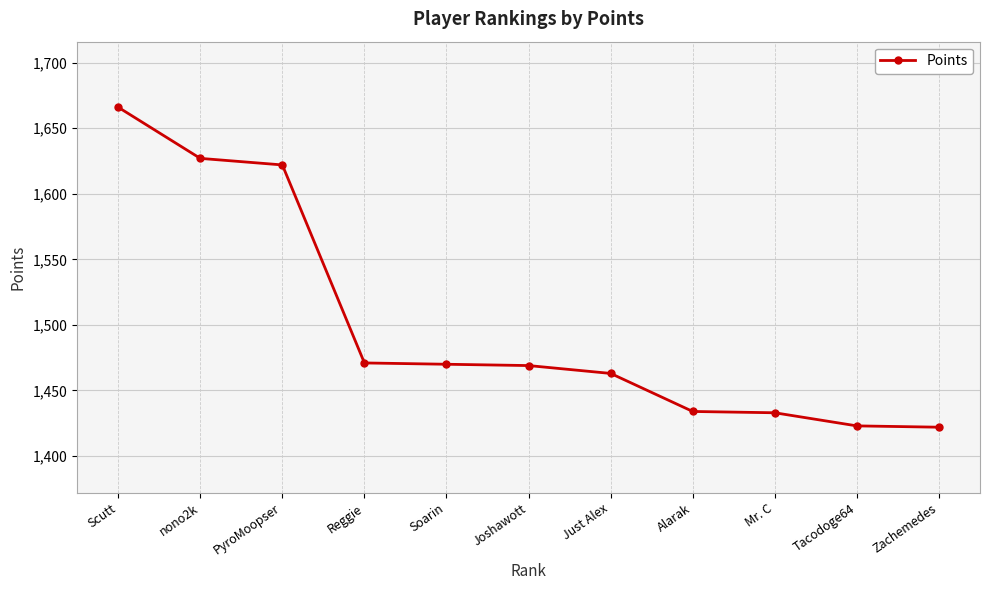

Which label corresponds to the largest value in the chart?

Scutt